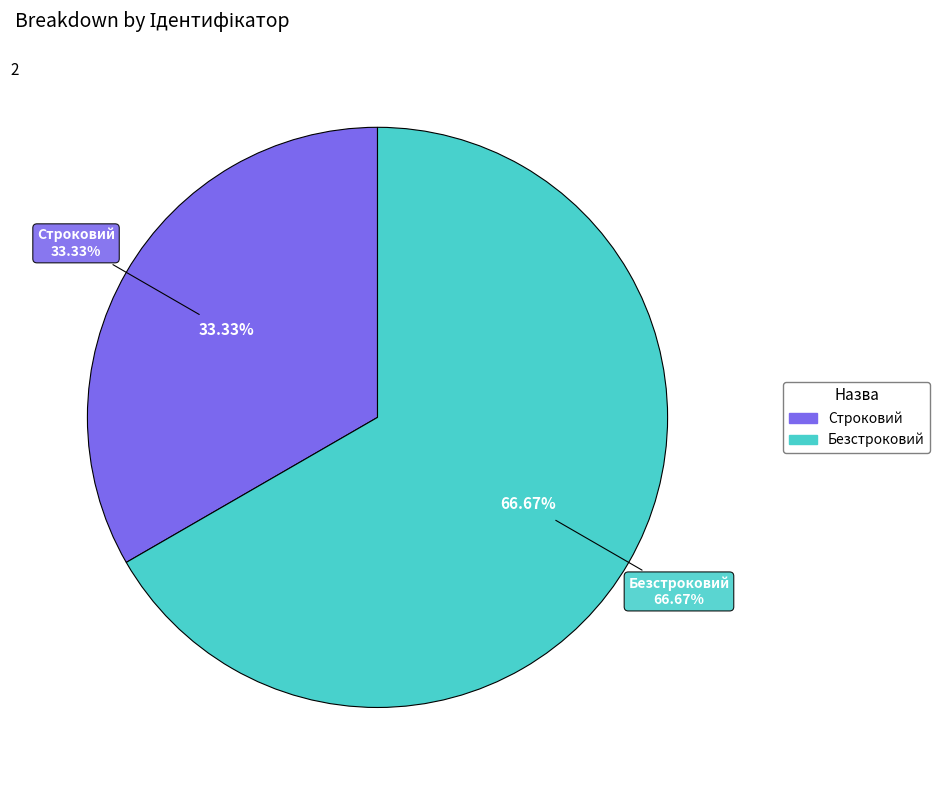

Rank the categories by value from lowest to highest.

Строковий, Безстроковий